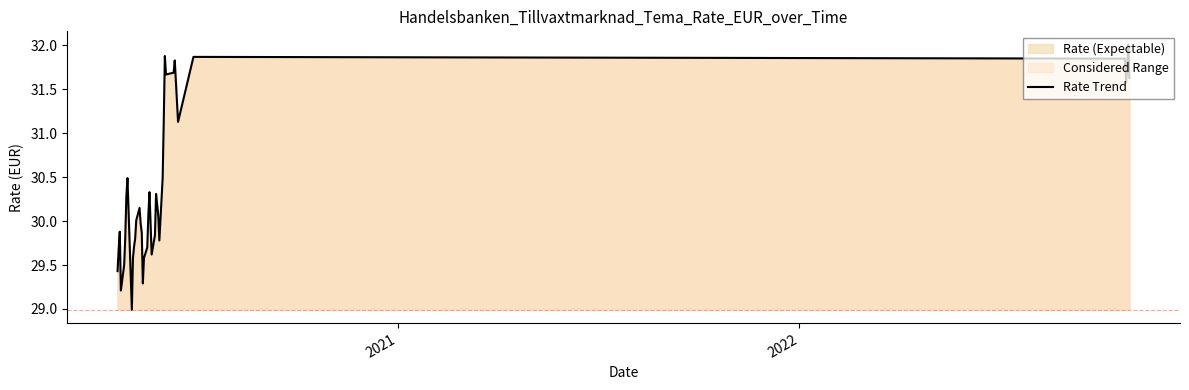

What is the difference between the maximum and minimum values?

3.0